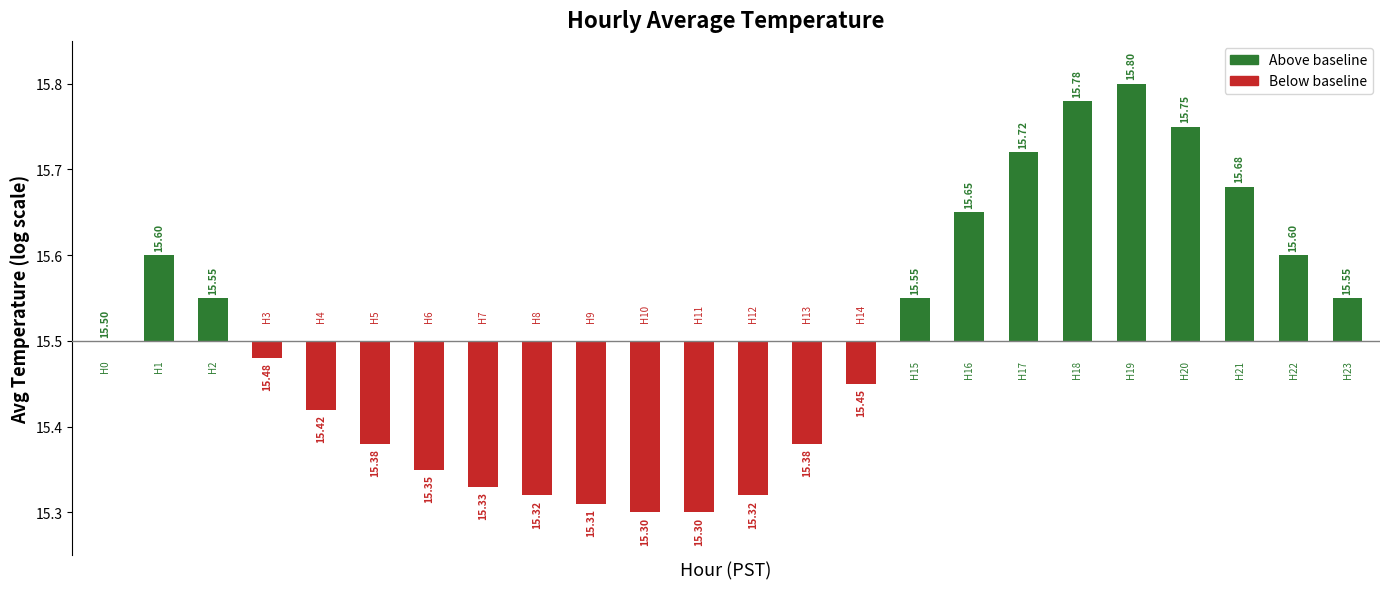

How many bars are there in total?

24